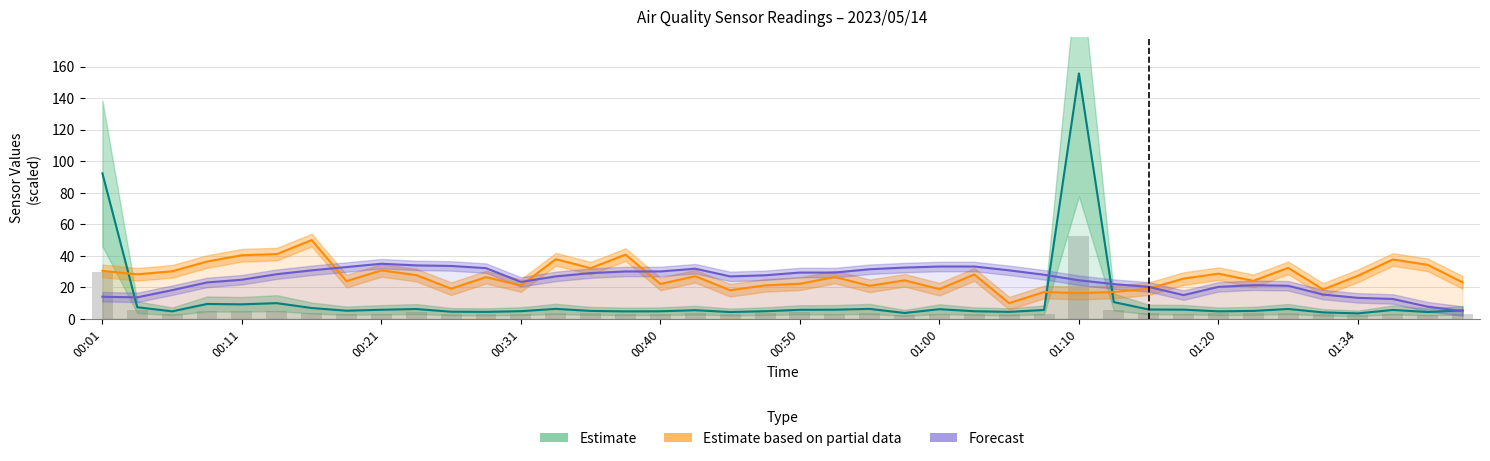

The value of BME280_temperature at 9 is 60.8. True or false?

False